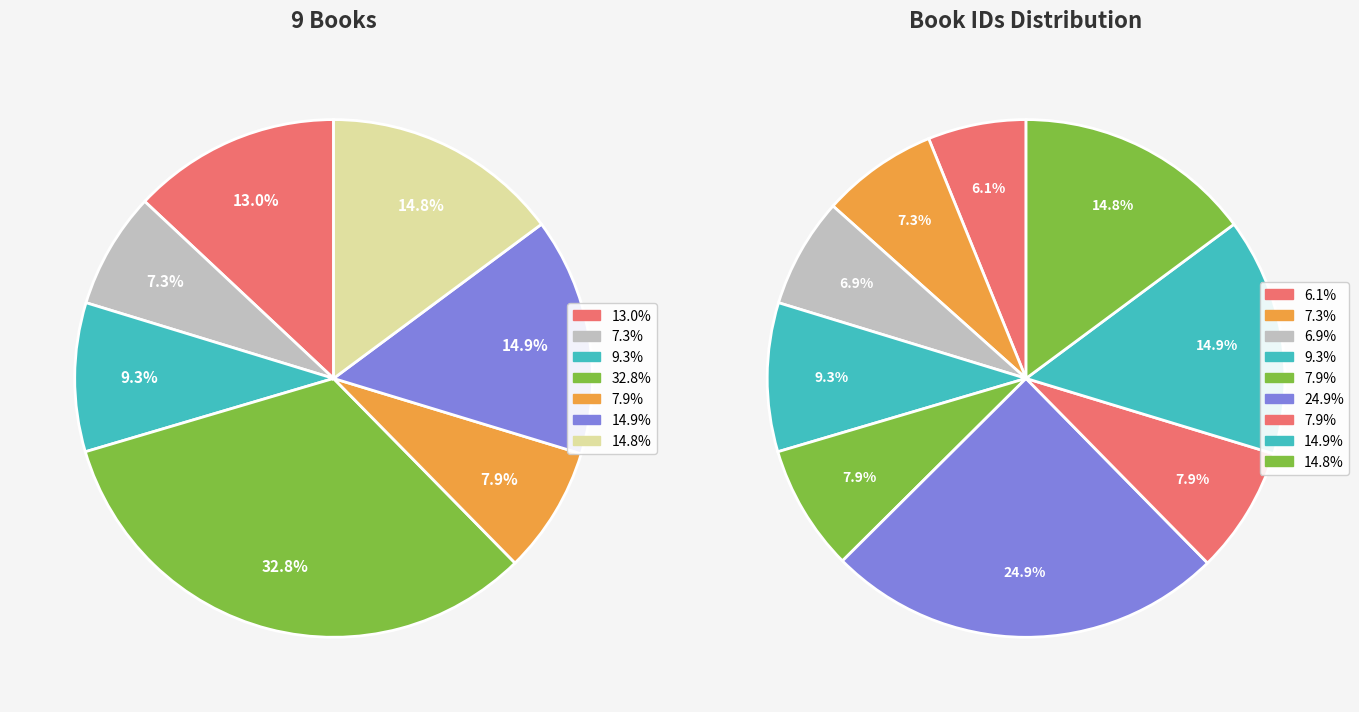

Count the number of slices in the pie.

9